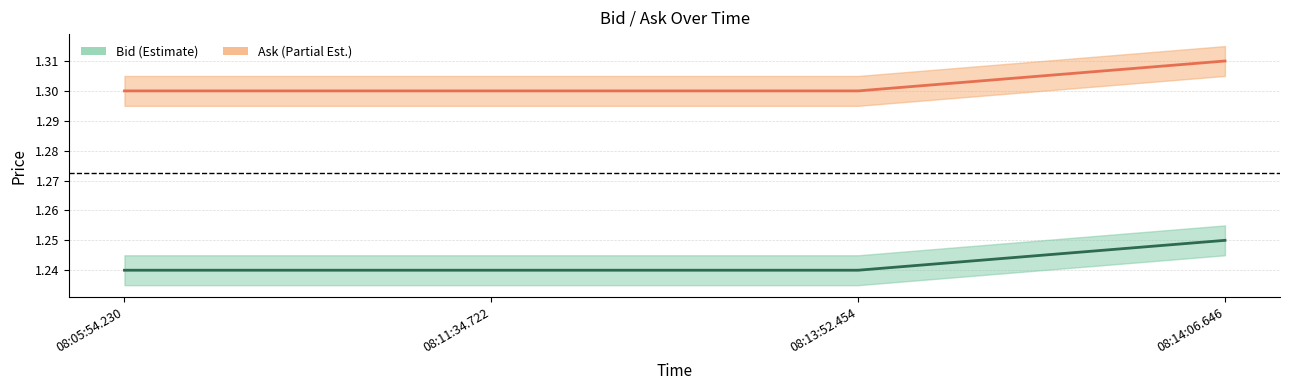

Which series has the widest spread of values?

Bid